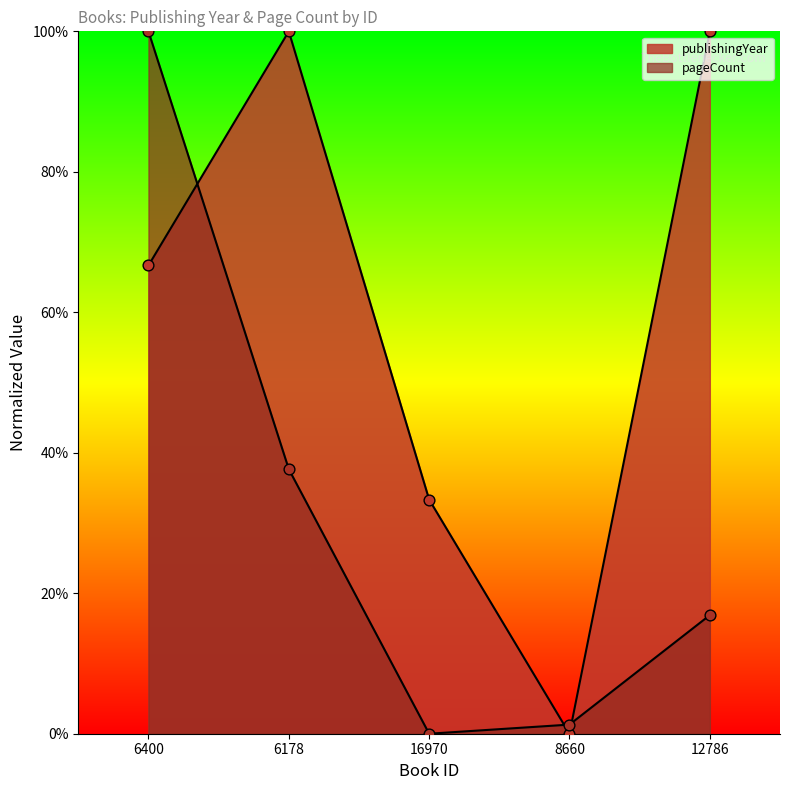

Which series has the largest Y range (max minus min)?

pageCount